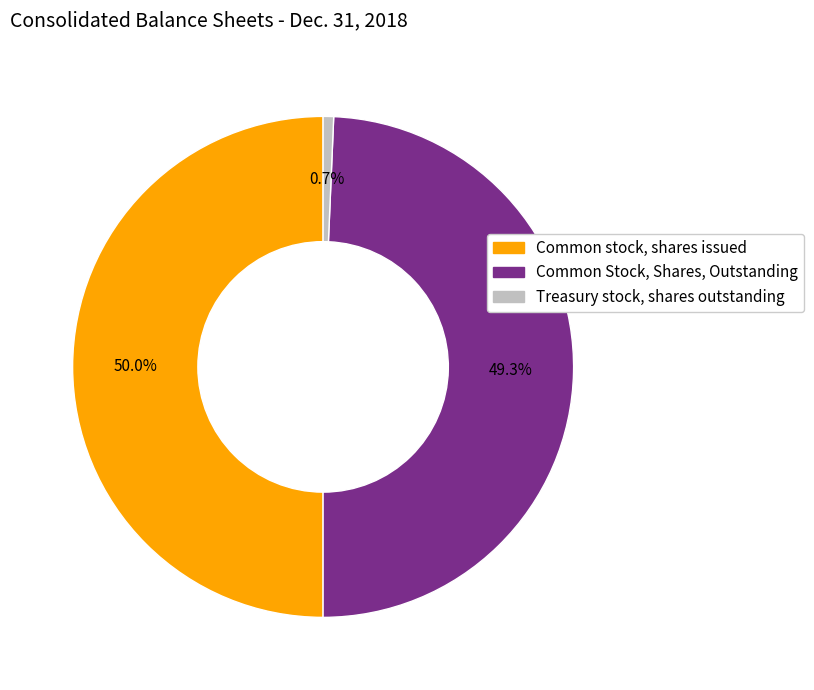

The Common stock, shares issued slice represents 62% of the pie. True or false?

False